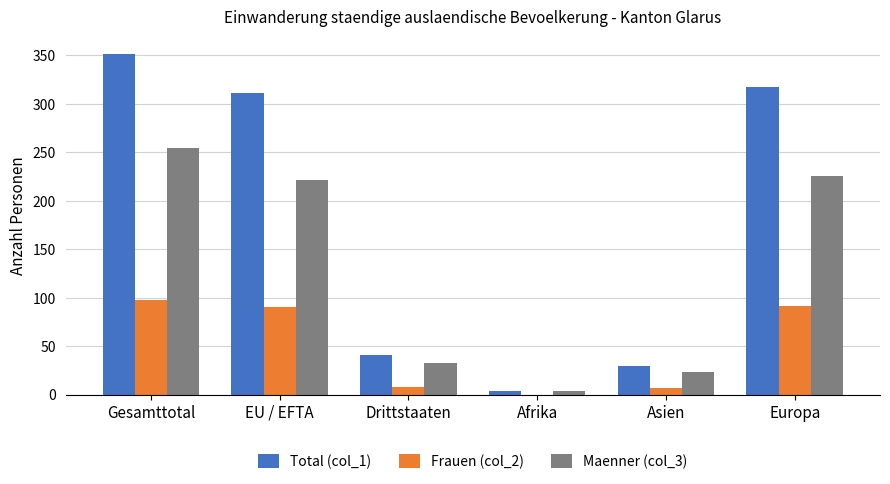

What is the total value across all series at Europa?

634